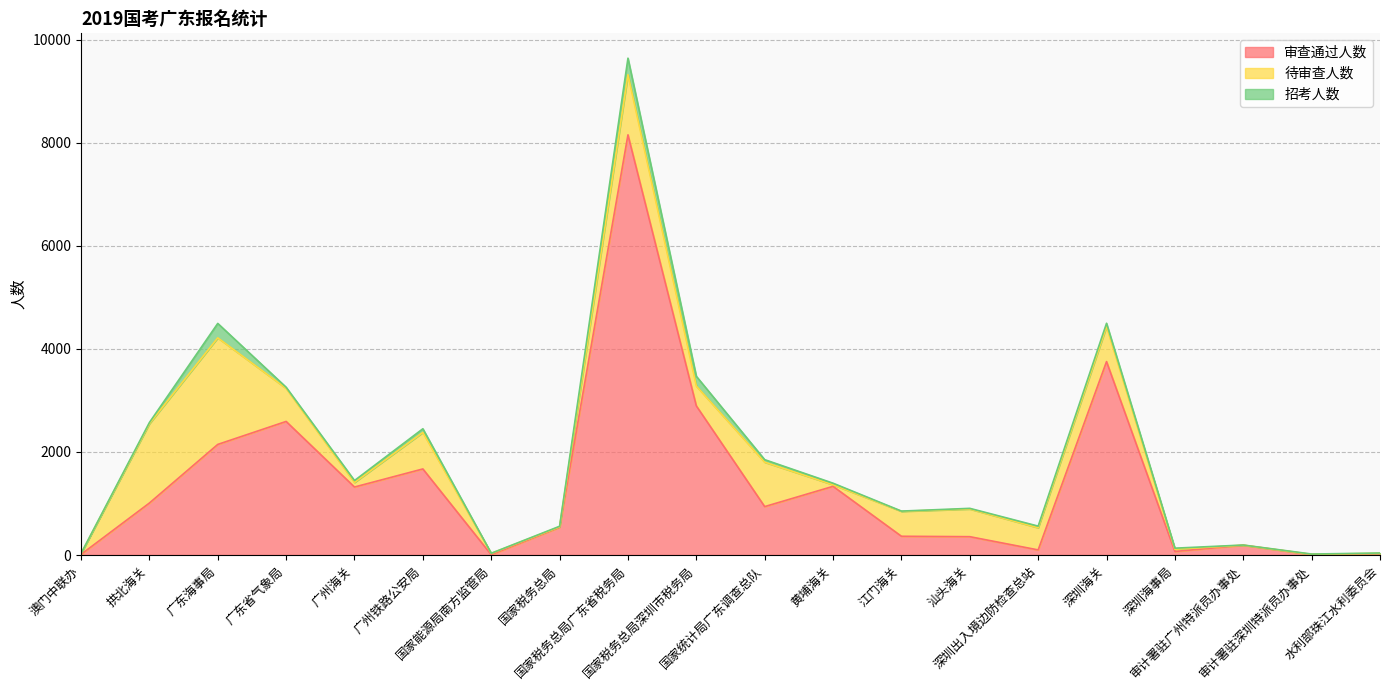

At which label does 招考人数 reach its minimum?

澳门中联办